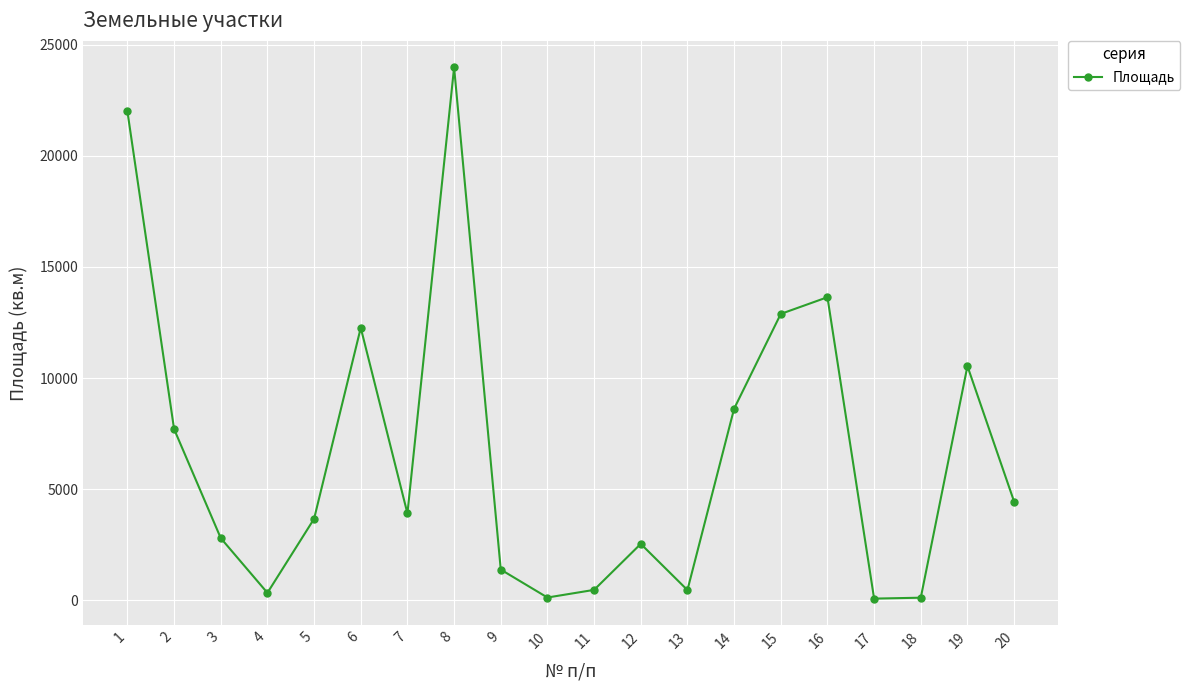

What is the change in value from 2 to 17?

-7631.0